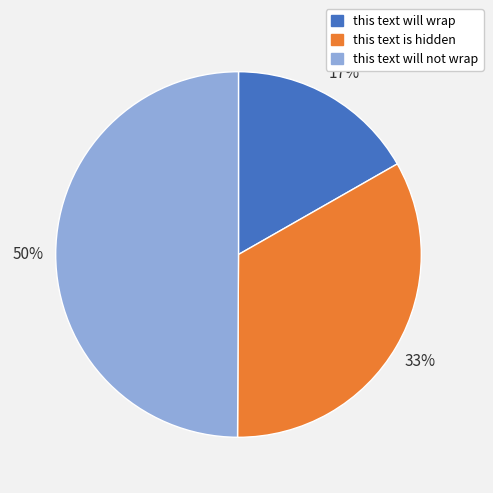

Is the sum of this text will wrap and this text will not wrap greater than half?

Yes